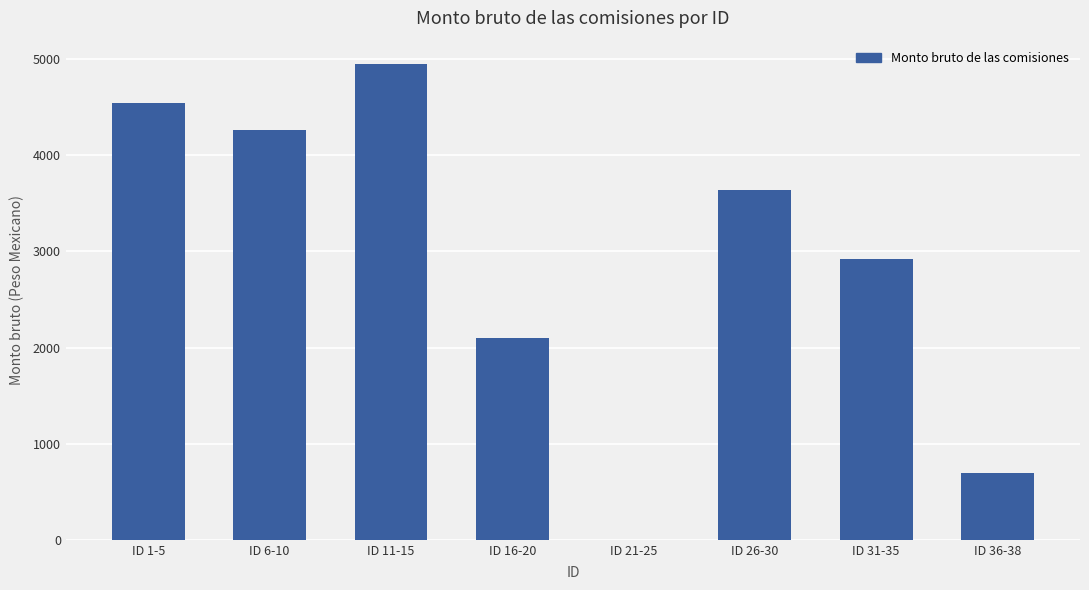

Reading left to right, transcribe all the data shown in this chart.

ID 1-5=4538.7	ID 6-10=4263.8	ID 11-15=4944.7	ID 16-20=2100.8	ID 21-25=0.0	ID 26-30=3638.6	ID 31-35=2925.6	ID 36-38=696.3